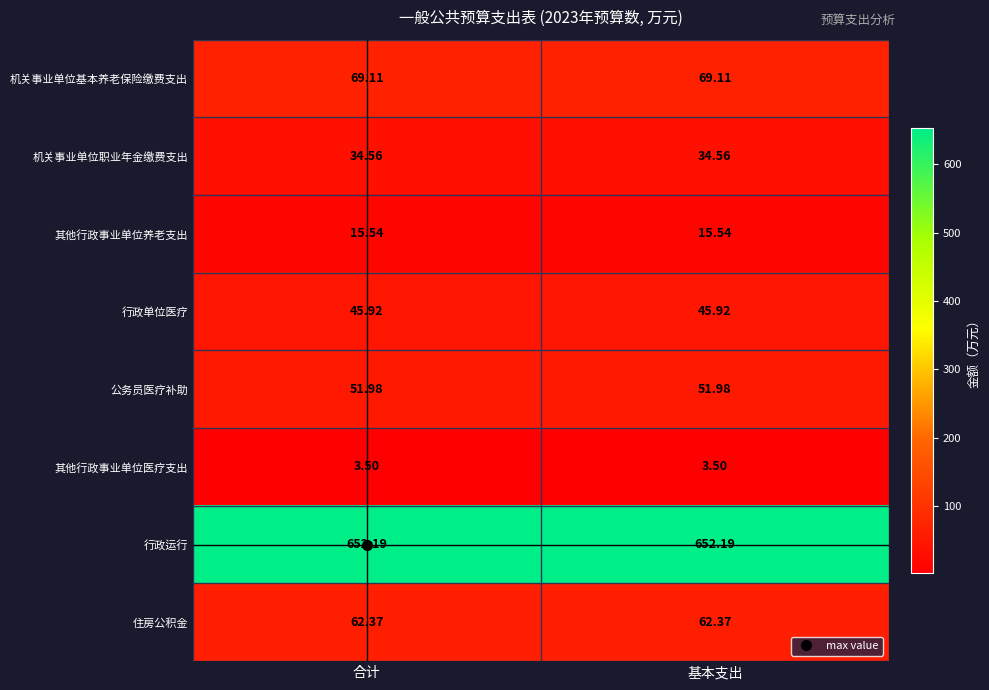

Is the value of 住房公积金 at 合计 greater than the value of 机关事业单位基本养老保险缴费支出 at 合计?

No